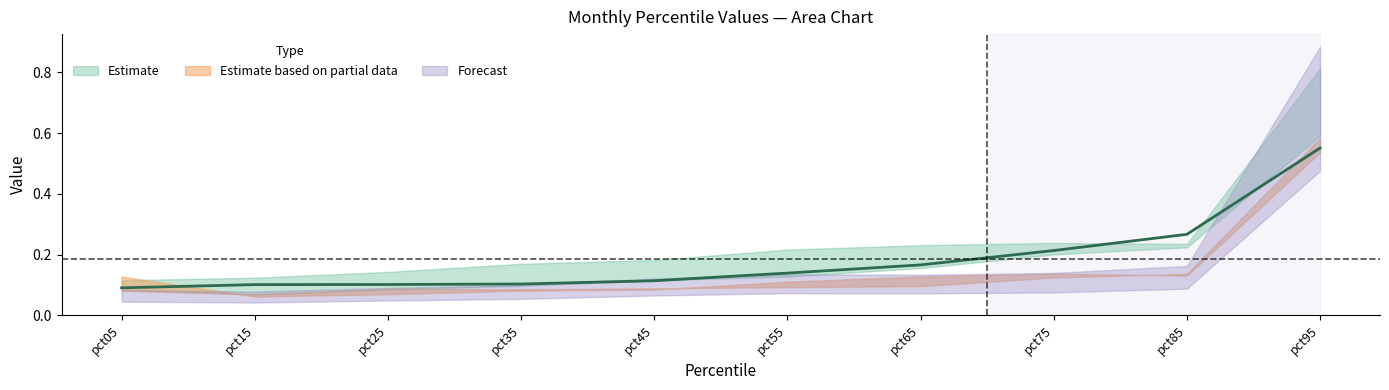

How many lines are shown in the chart?

6